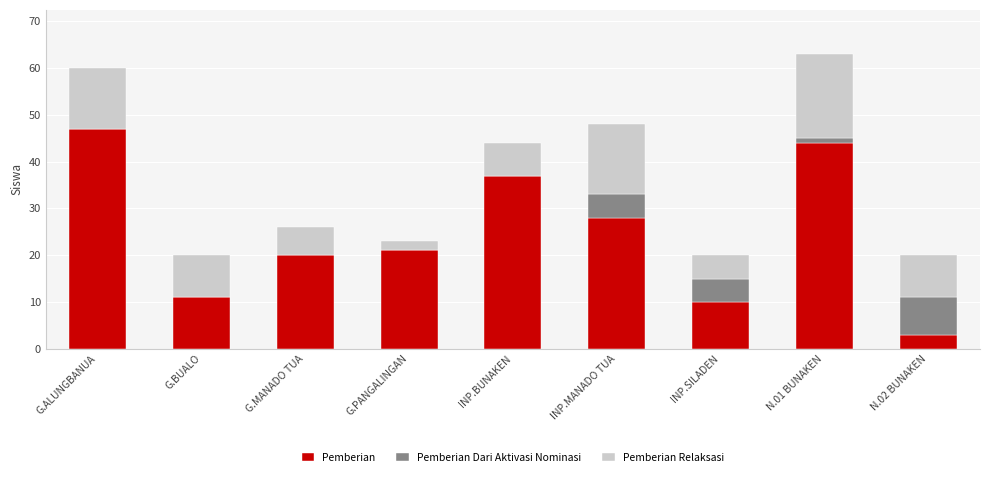

What is the approximate value of Pemberian at G.ALUNGBANUA?

47